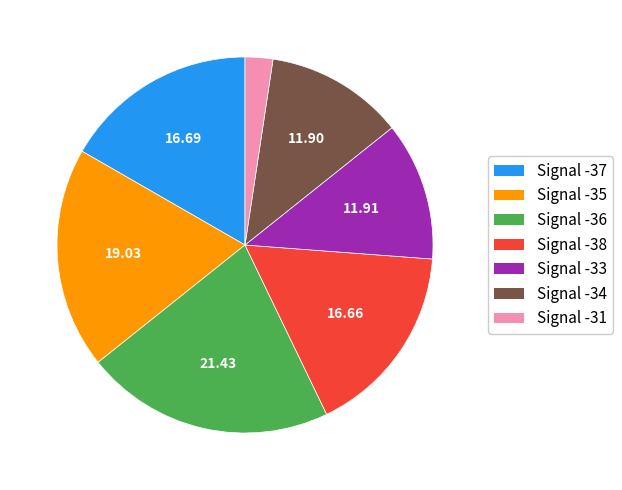

Is Signal -36 the majority of the pie?

No